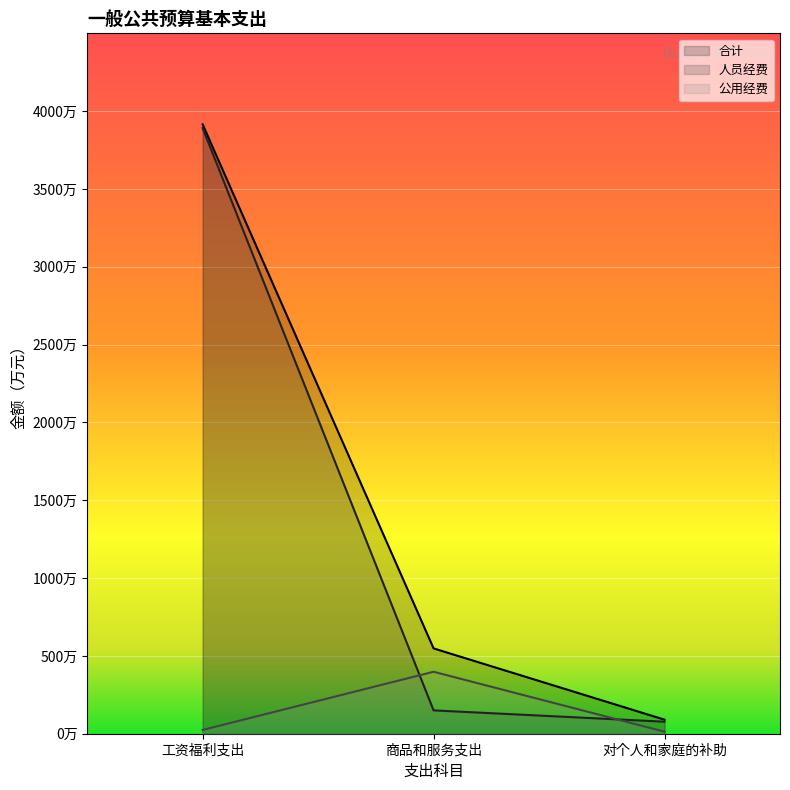

Reading left to right, transcribe all the data shown in this chart.

合计: 3915.1	548.1	90.2
人员经费: 3891.0	150.0	77.2
公用经费: 24.1	398.1	13.1